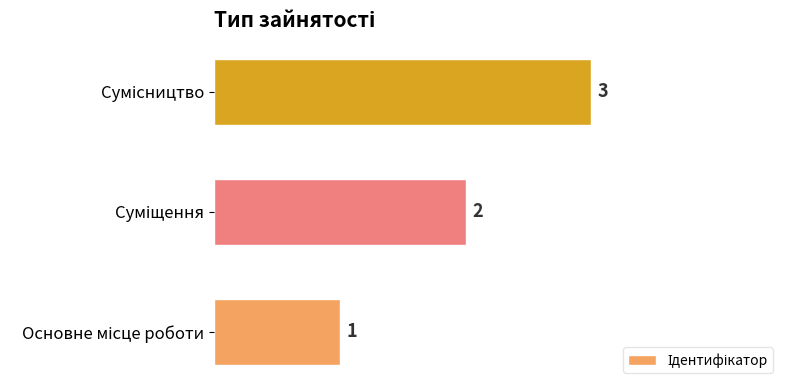

Count the values in the range 1 to 3.

3